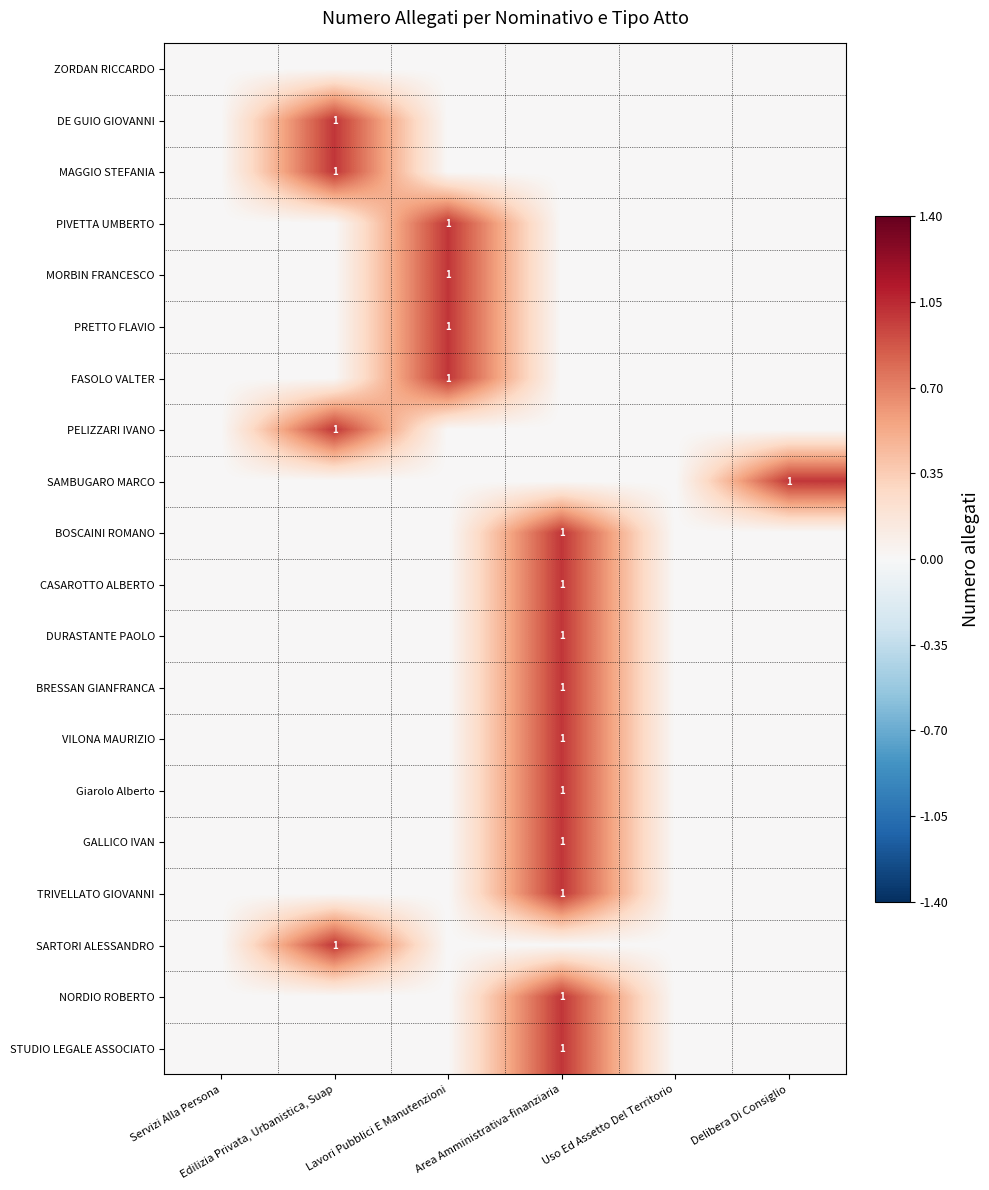

At how many categories does at least one series exceed 0?

4